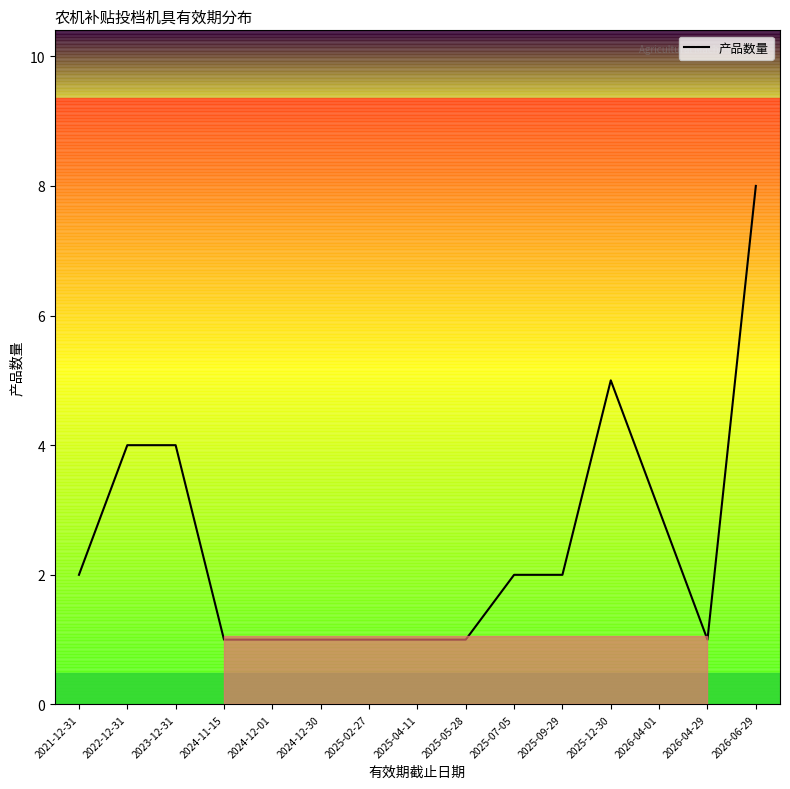

Reading left to right, list all the values displayed in this chart.

2021-12-31=2	2022-12-31=4	2023-12-31=4	2024-11-15=1	2024-12-01=1	2024-12-30=1	2025-02-27=1	2025-04-11=1	2025-05-28=1	2025-07-05=2	2025-09-29=2	2025-12-30=5	2026-04-01=3	2026-04-29=1	2026-06-29=8